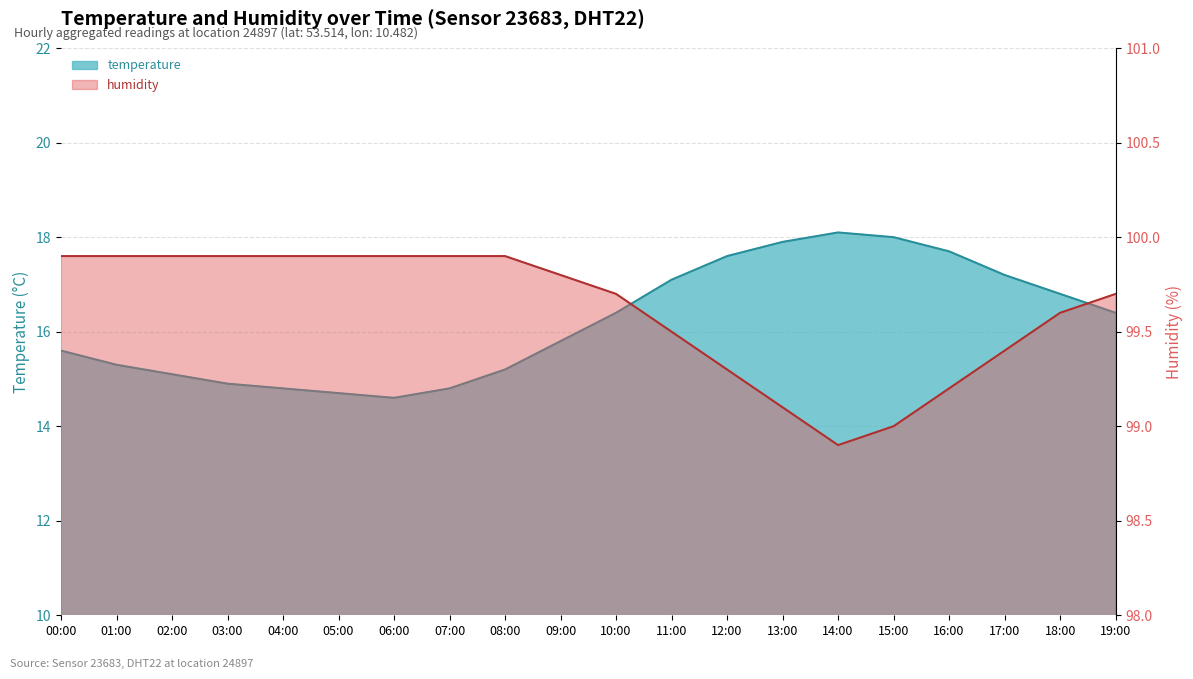

Reading left to right, list all the values displayed in this chart.

temperature: 00:00=15.6	01:00=15.3	02:00=15.1	03:00=14.9	04:00=14.8	05:00=14.7	06:00=14.6	07:00=14.8	08:00=15.2	09:00=15.8	10:00=16.4	11:00=17.1	12:00=17.6	13:00=17.9	14:00=18.1	15:00=18.0	16:00=17.7	17:00=17.2	18:00=16.8	19:00=16.4
humidity: 00:00=99.9	01:00=99.9	02:00=99.9	03:00=99.9	04:00=99.9	05:00=99.9	06:00=99.9	07:00=99.9	08:00=99.9	09:00=99.8	10:00=99.7	11:00=99.5	12:00=99.3	13:00=99.1	14:00=98.9	15:00=99.0	16:00=99.2	17:00=99.4	18:00=99.6	19:00=99.7